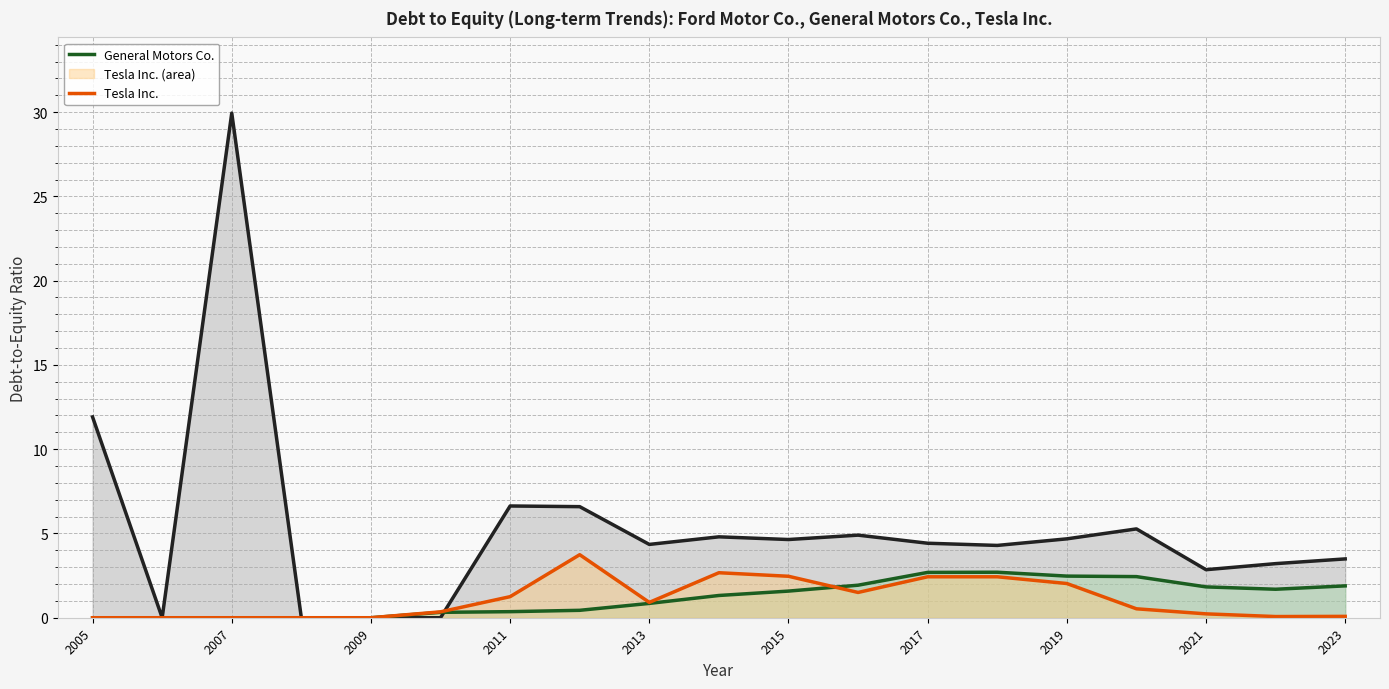

What is the maximum value shown in the chart?

29.9